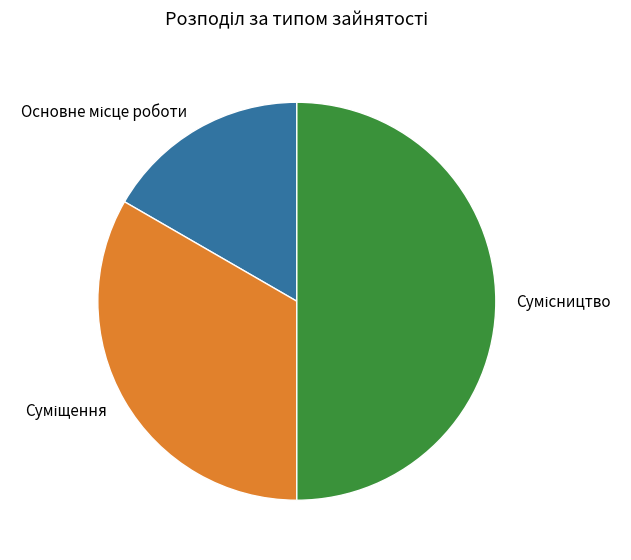

Count the number of slices in the pie.

3